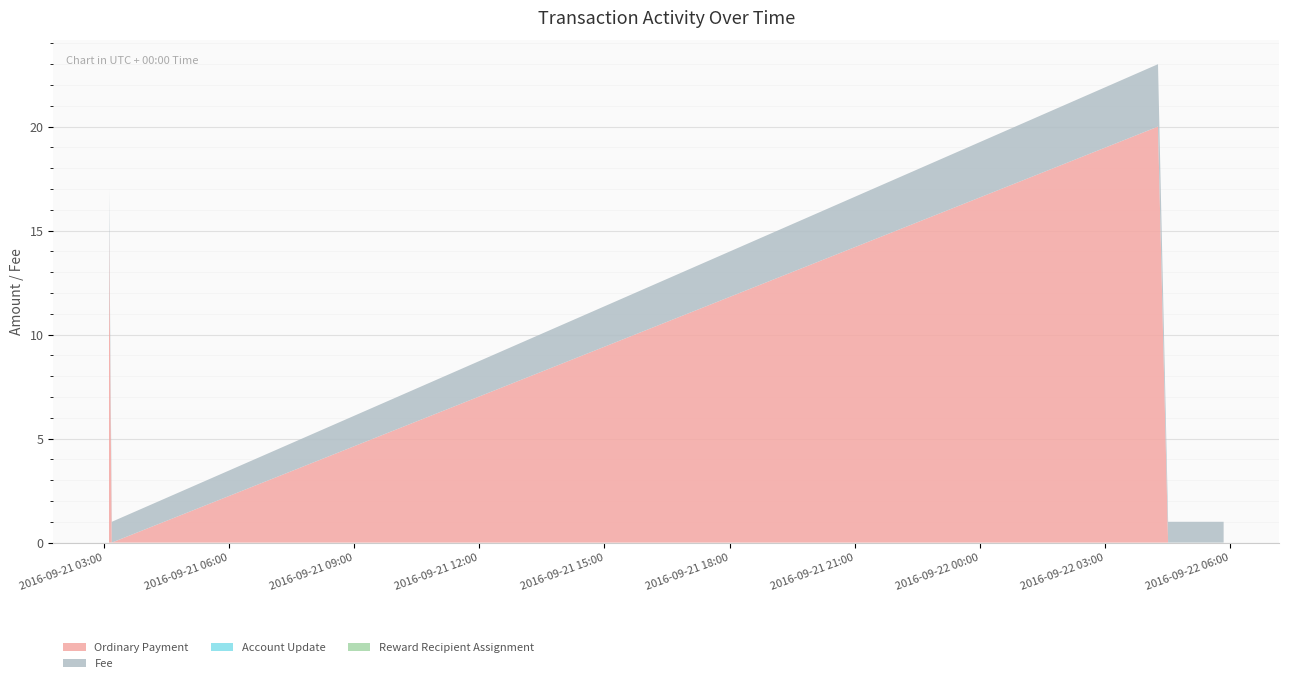

Reading left to right, list all the values displayed in this chart.

Ordinary Payment: 2016-09-21 03:07:20=15	2016-09-21 03:11:24=0	2016-09-22 04:16:18=20	2016-09-22 04:30:52=0	2016-09-22 04:51:12=0	2016-09-22 05:00:57=0	2016-09-22 05:07:54=0	2016-09-22 05:30:07=0	2016-09-22 05:50:42=0
Account Update: 2016-09-21 03:07:20=0	2016-09-21 03:11:24=0	2016-09-22 04:16:18=0	2016-09-22 04:30:52=0	2016-09-22 04:51:12=0	2016-09-22 05:00:57=0	2016-09-22 05:07:54=0	2016-09-22 05:30:07=0	2016-09-22 05:50:42=0
Reward Recipient Assignment: 2016-09-21 03:07:20=0	2016-09-21 03:11:24=0	2016-09-22 04:16:18=0	2016-09-22 04:30:52=0	2016-09-22 04:51:12=0	2016-09-22 05:00:57=0	2016-09-22 05:07:54=0	2016-09-22 05:30:07=0	2016-09-22 05:50:42=0
Fee: 2016-09-21 03:07:20=2	2016-09-21 03:11:24=1	2016-09-22 04:16:18=3	2016-09-22 04:30:52=1	2016-09-22 04:51:12=1	2016-09-22 05:00:57=1	2016-09-22 05:07:54=1	2016-09-22 05:30:07=1	2016-09-22 05:50:42=1
Height: 2016-09-21 03:07:20=275747	2016-09-21 03:11:24=275750	2016-09-22 04:16:18=276118	2016-09-22 04:30:52=276125	2016-09-22 04:51:12=276130	2016-09-22 05:00:57=276135	2016-09-22 05:07:54=276140	2016-09-22 05:30:07=276145	2016-09-22 05:50:42=276150